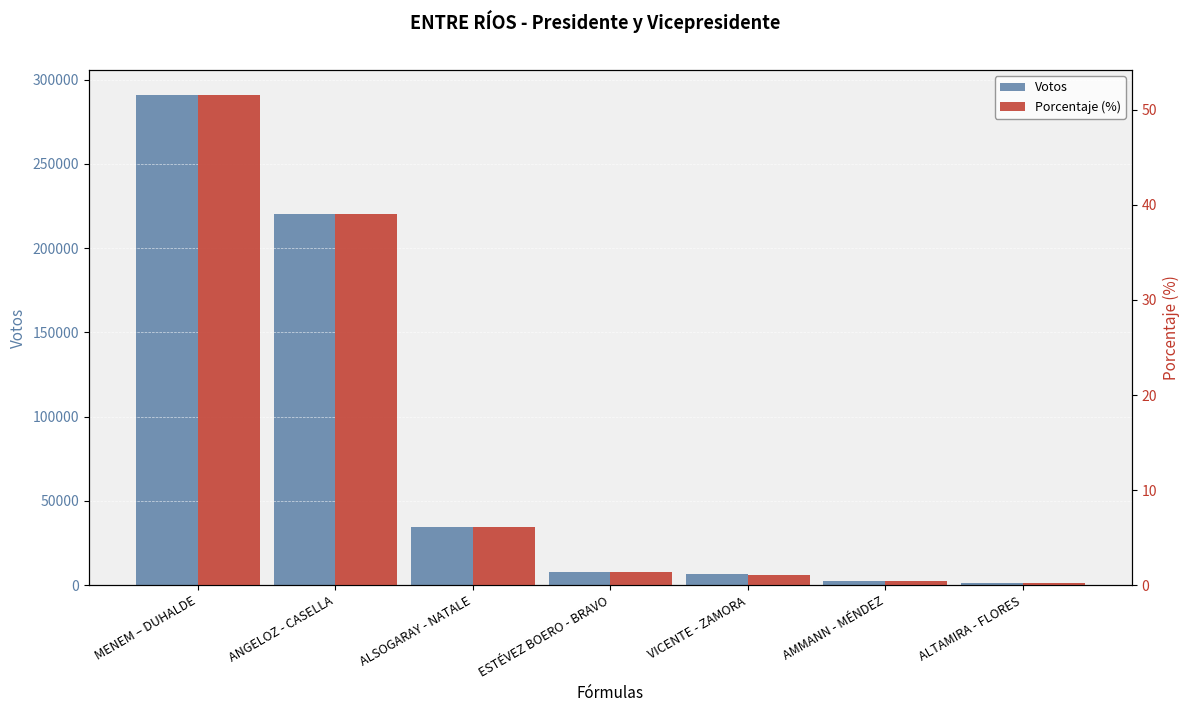

What is the label of the 4th bar from the right?

ESTÉVEZ BOERO - BRAVO